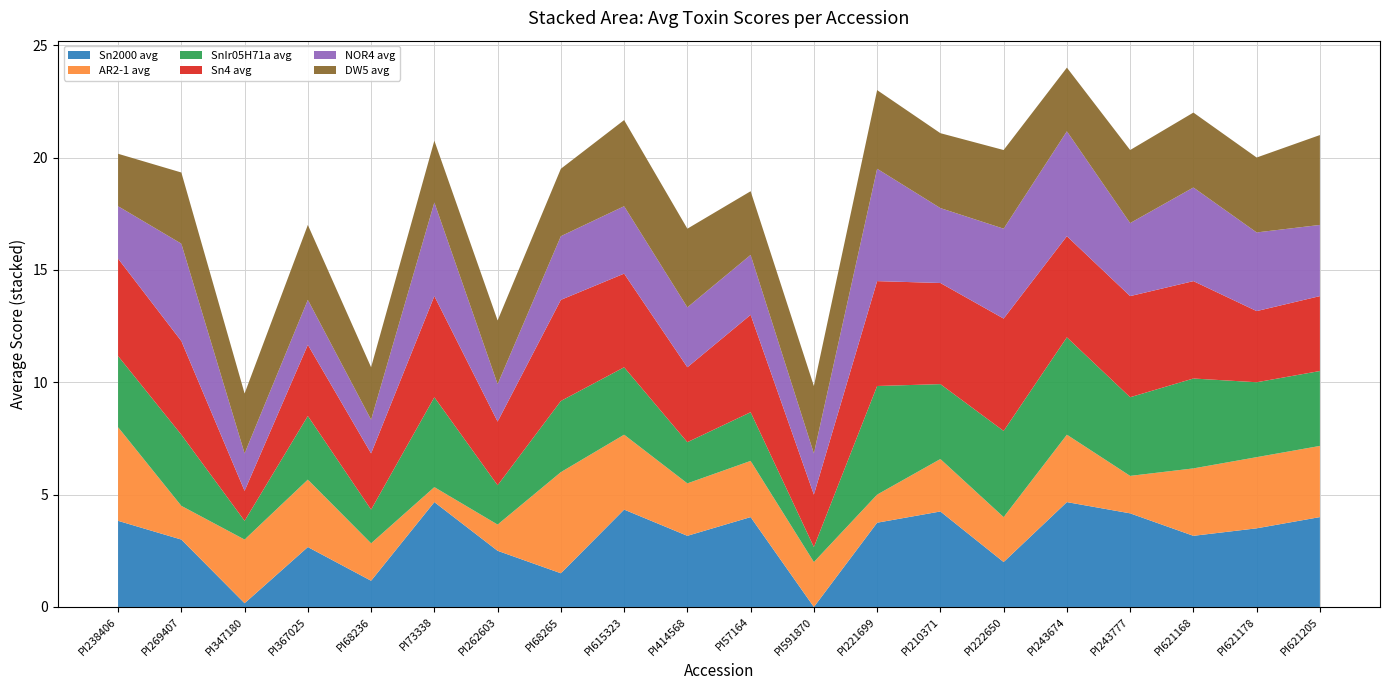

Reading left to right, what are all the values shown in this chart?

Sn2000 avg: 3.8	3.0	0.2	2.7	1.2	4.7	2.5	1.5	4.3	3.2	4.0	0.0	3.8	4.2	2.0	4.7	4.2	3.2	3.5	4.0
AR2-1 avg: 4.2	1.5	2.8	3.0	1.7	0.7	1.2	4.5	3.3	2.3	2.5	2.0	1.2	2.3	2.0	3.0	1.7	3.0	3.2	3.2
SnIr05H71a avg: 3.2	3.2	0.8	2.8	1.5	4.0	1.8	3.2	3.0	1.8	2.2	0.7	4.8	3.3	3.8	4.3	3.5	4.0	3.3	3.3
Sn4 avg: 4.3	4.2	1.3	3.2	2.5	4.5	2.8	4.5	4.2	3.3	4.3	2.3	4.7	4.5	5.0	4.5	4.5	4.3	3.2	3.3
NOR4 avg: 2.3	4.3	1.7	2.0	1.5	4.2	1.7	2.8	3.0	2.7	2.7	1.8	5.0	3.3	4.0	4.7	3.2	4.2	3.5	3.2
DW5 avg: 2.3	3.2	2.7	3.3	2.3	2.8	2.8	3.0	3.8	3.5	2.8	3.0	3.5	3.3	3.5	2.8	3.2	3.3	3.3	4.0